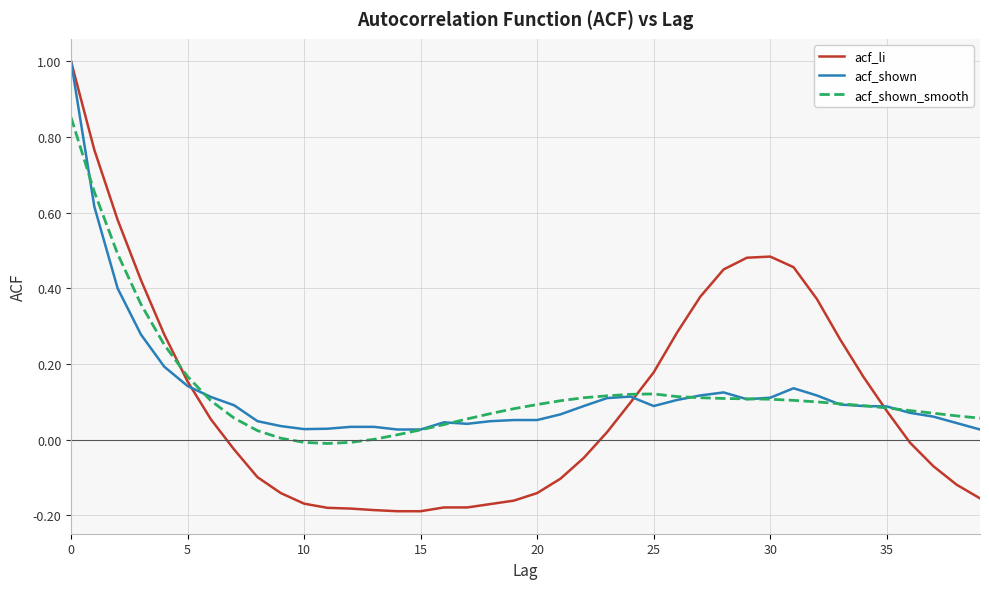

Which series has the largest range (max minus min)?

acf_li